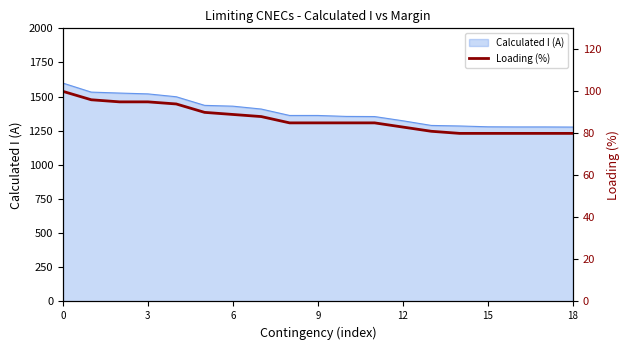

The value of Calculated I (A) at 3 is 1520. True or false?

True